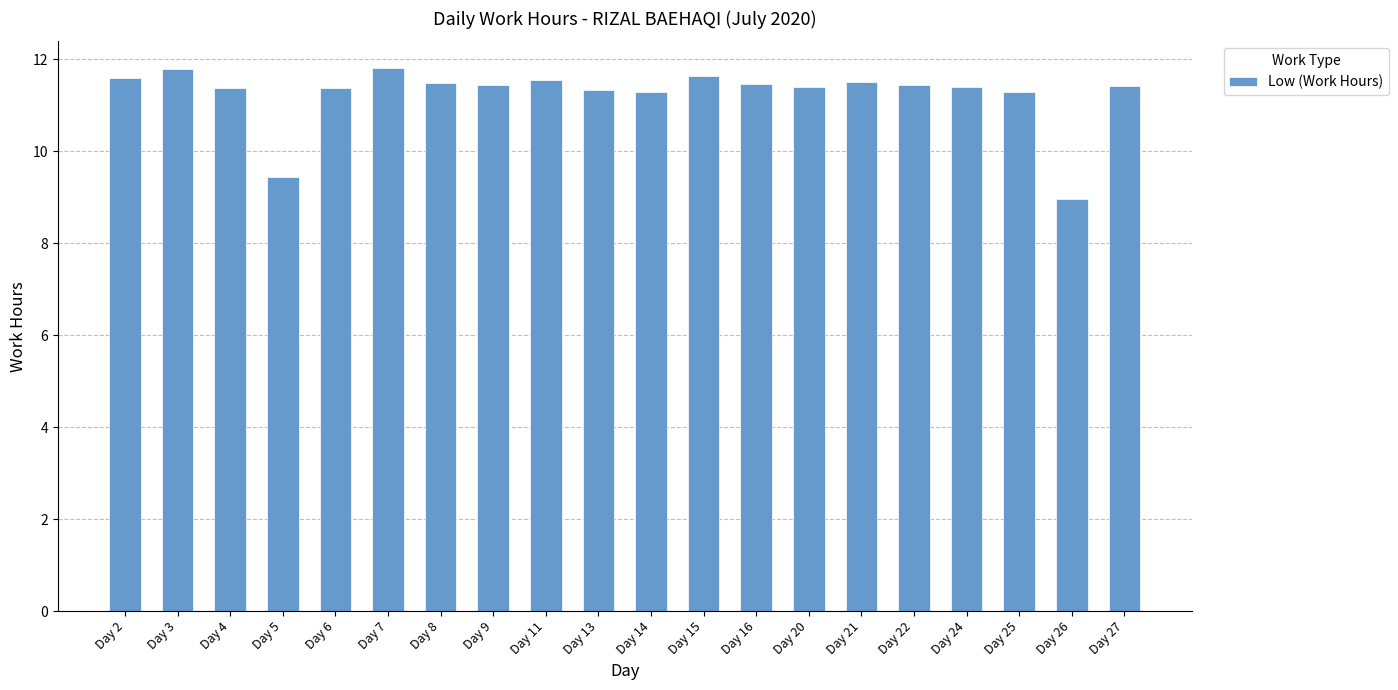

What is the value of the 17th bar from the left?

11.4